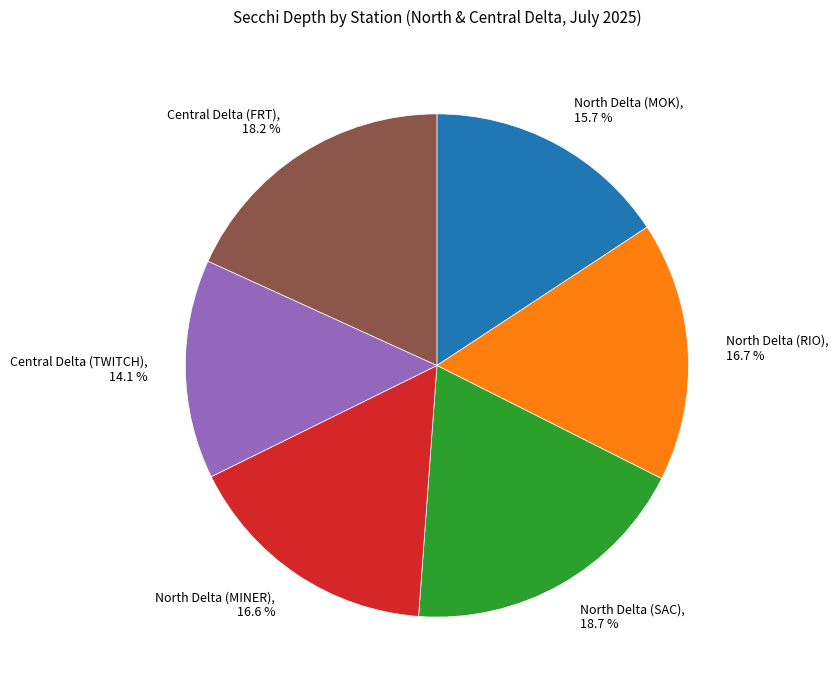

Which slice is the largest?

North Delta (SAC)